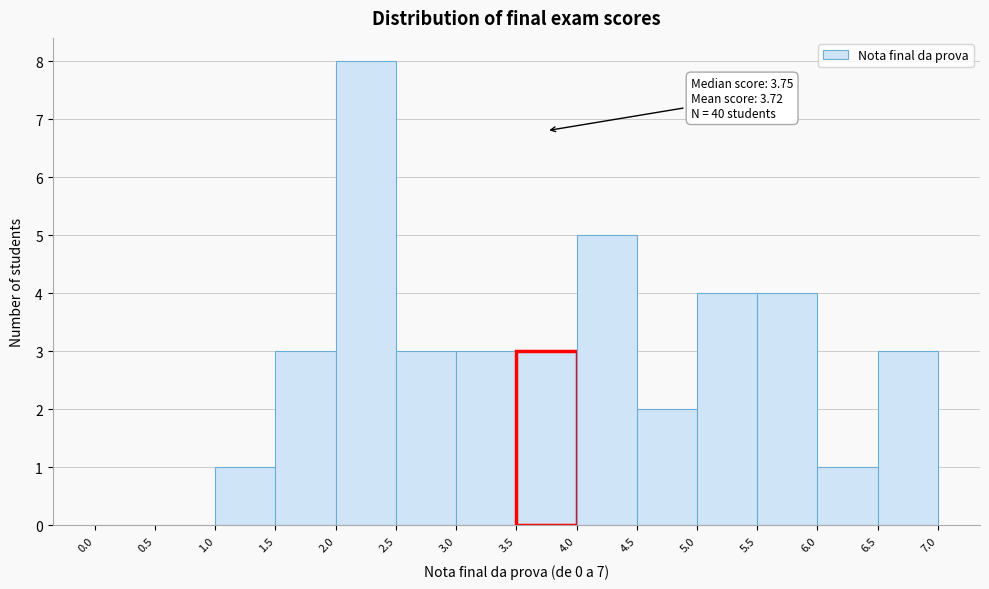

Over which range of the x-axis is the bar tallest?

2.0 to 2.5